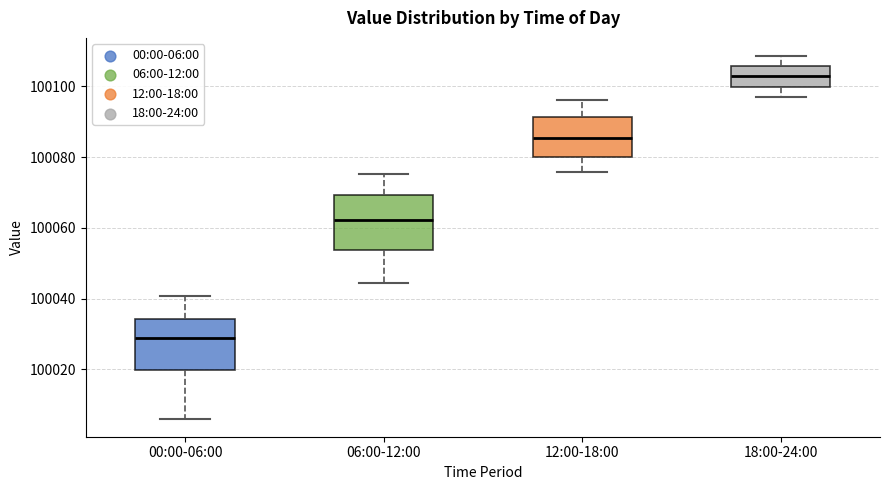

Which box has the highest median line?

18:00-24:00